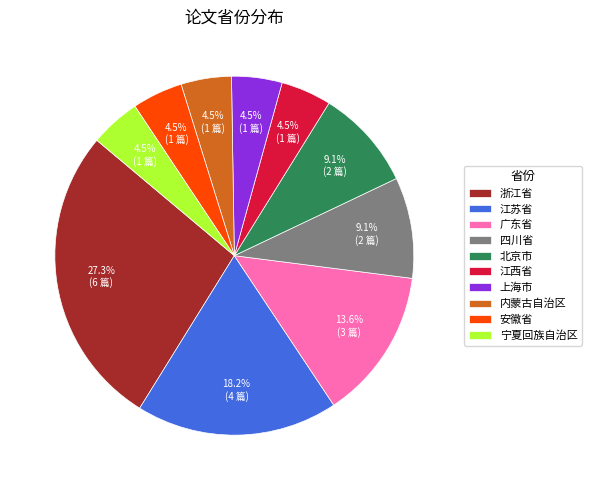

Do 江苏省 and 浙江省 together represent more than half of the pie?

No